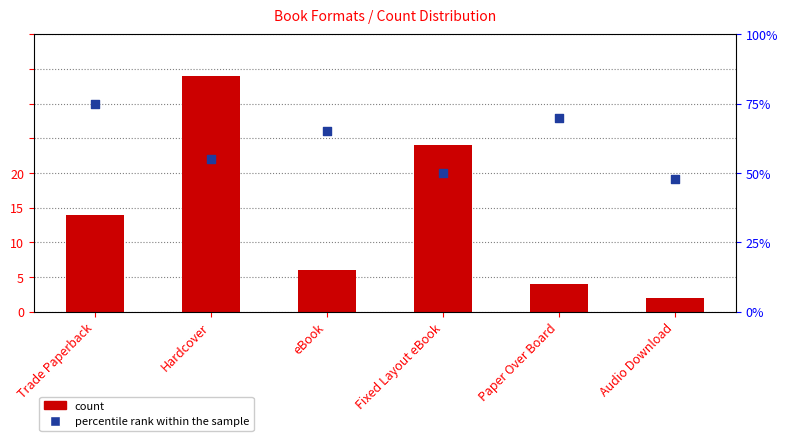

Which series has the largest Y range (max minus min)?

percentile rank within the sample